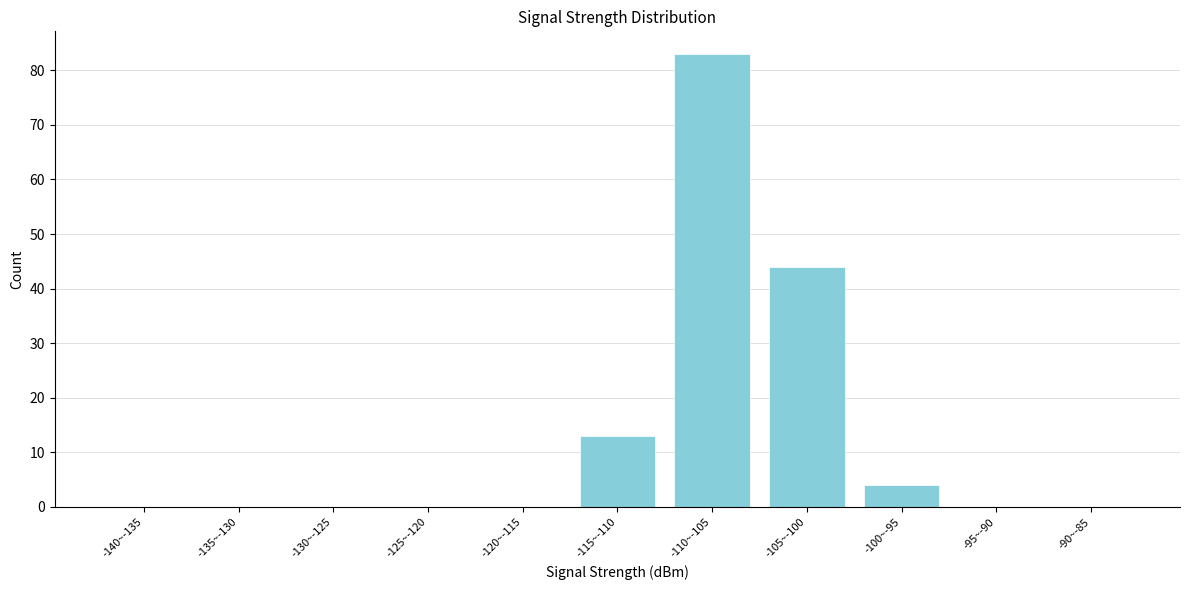

Reading left to right, extract all data points from this chart.

-140~-135=0	-135~-130=0	-130~-125=0	-125~-120=0	-120~-115=0	-115~-110=13	-110~-105=83	-105~-100=44	-100~-95=4	-95~-90=0	-90~-85=0